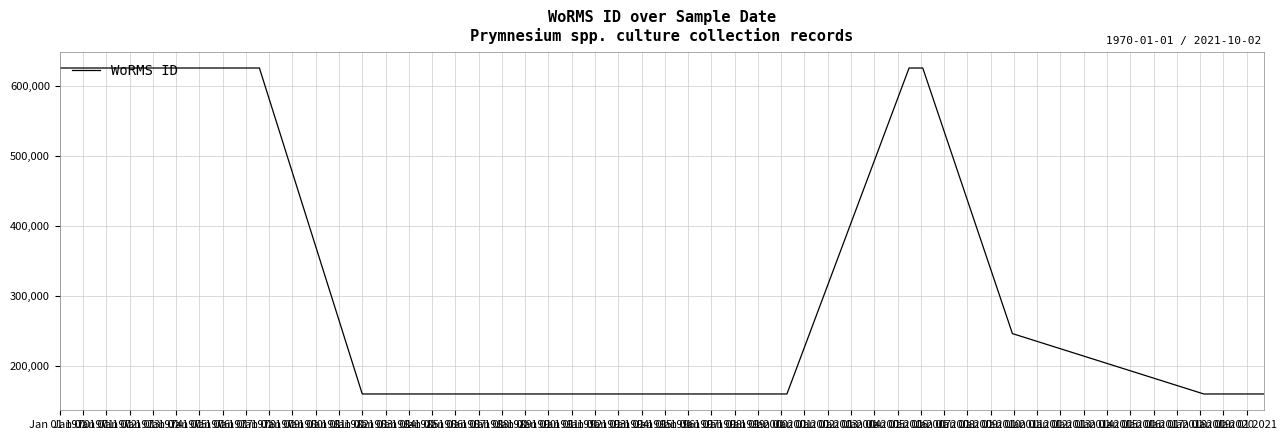

What is the greatest value displayed?

624973